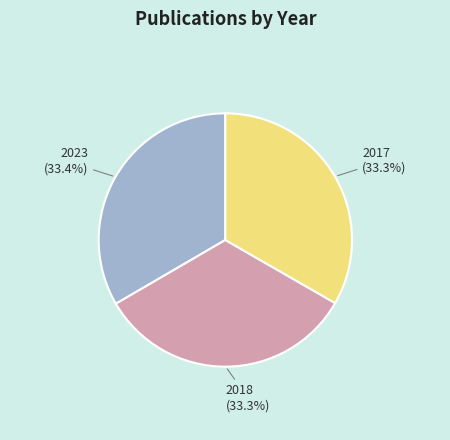

What percentage is the 2018 slice, to the nearest percent?

33%